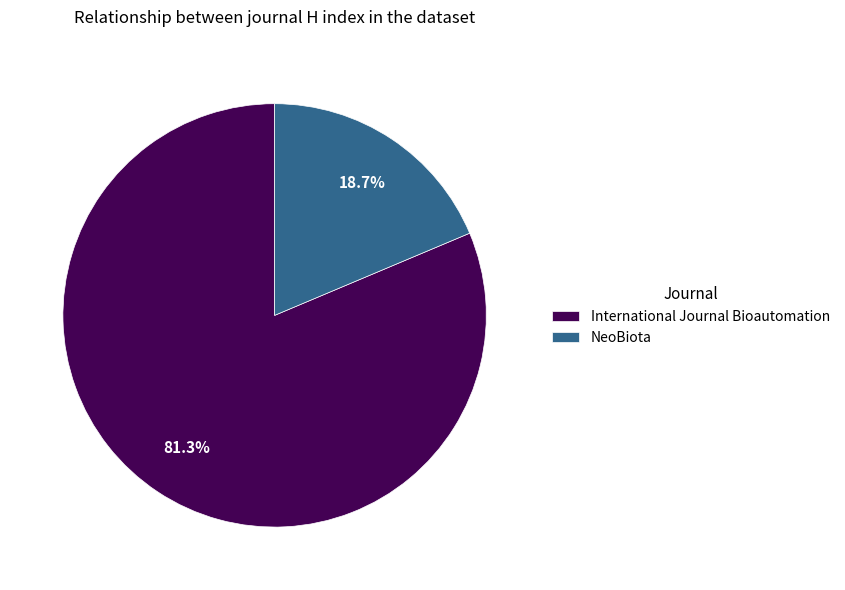

Which category has the smallest portion of the pie?

NeoBiota